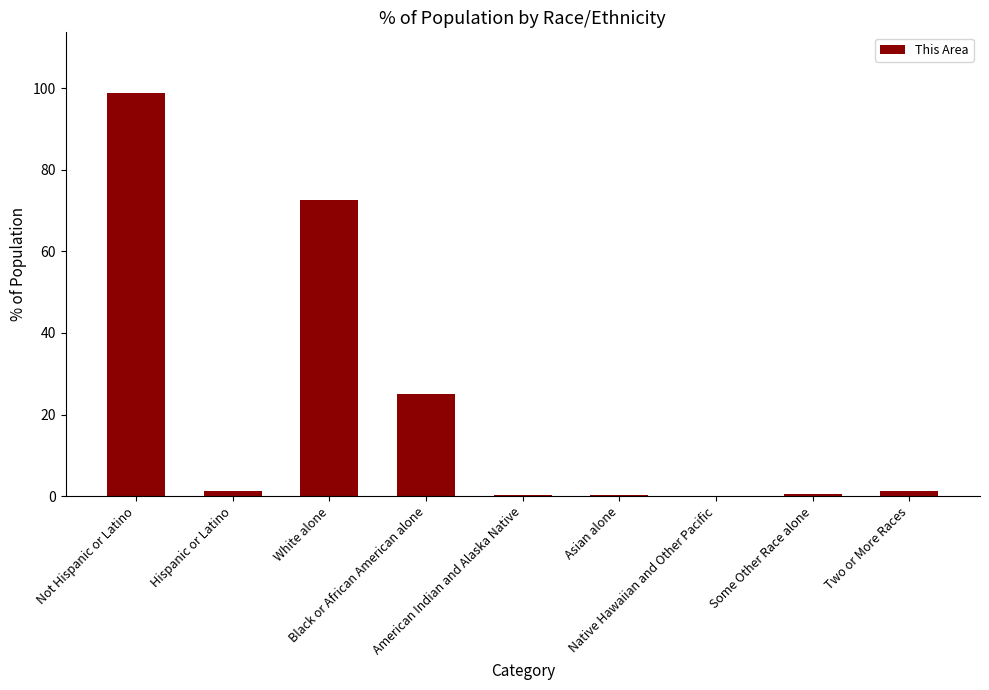

At which label does the data first exceed 1?

Not Hispanic or Latino